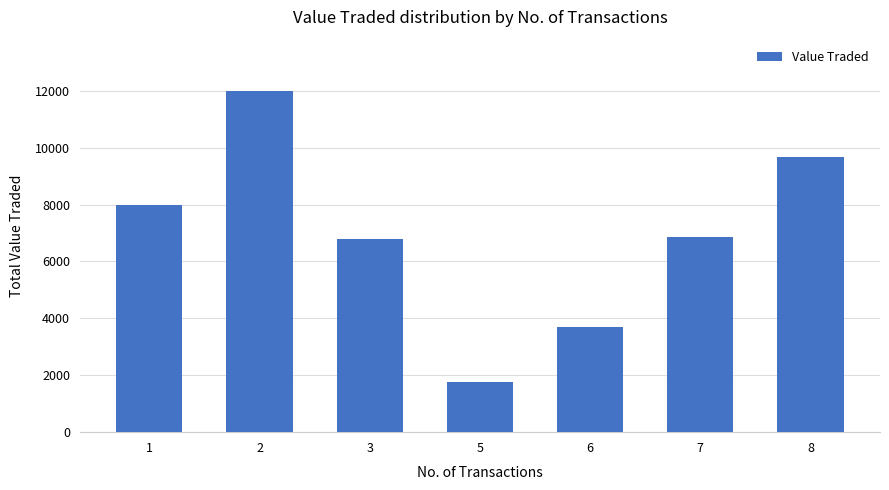

Reading left to right, what are all the values shown in this chart?

7971	11997	6773	1771	3698	6873	9686